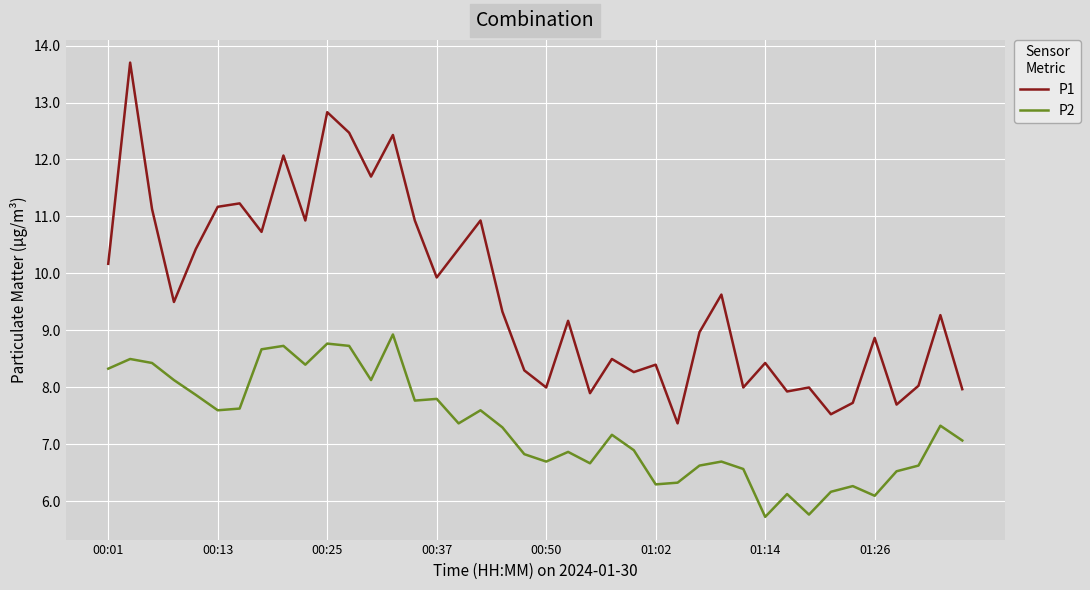

What is the minimum value for P2?

5.7